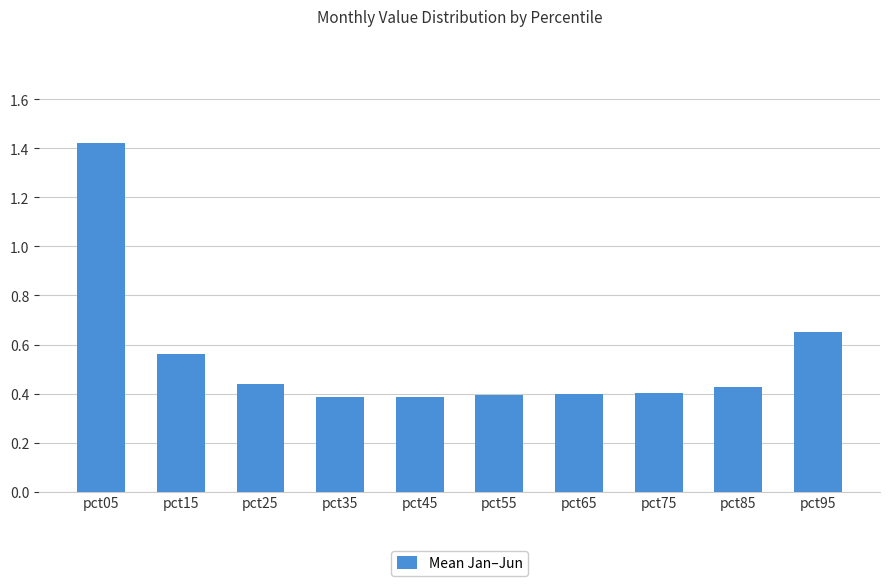

At which category does the chart reach its peak across all series?

pct05